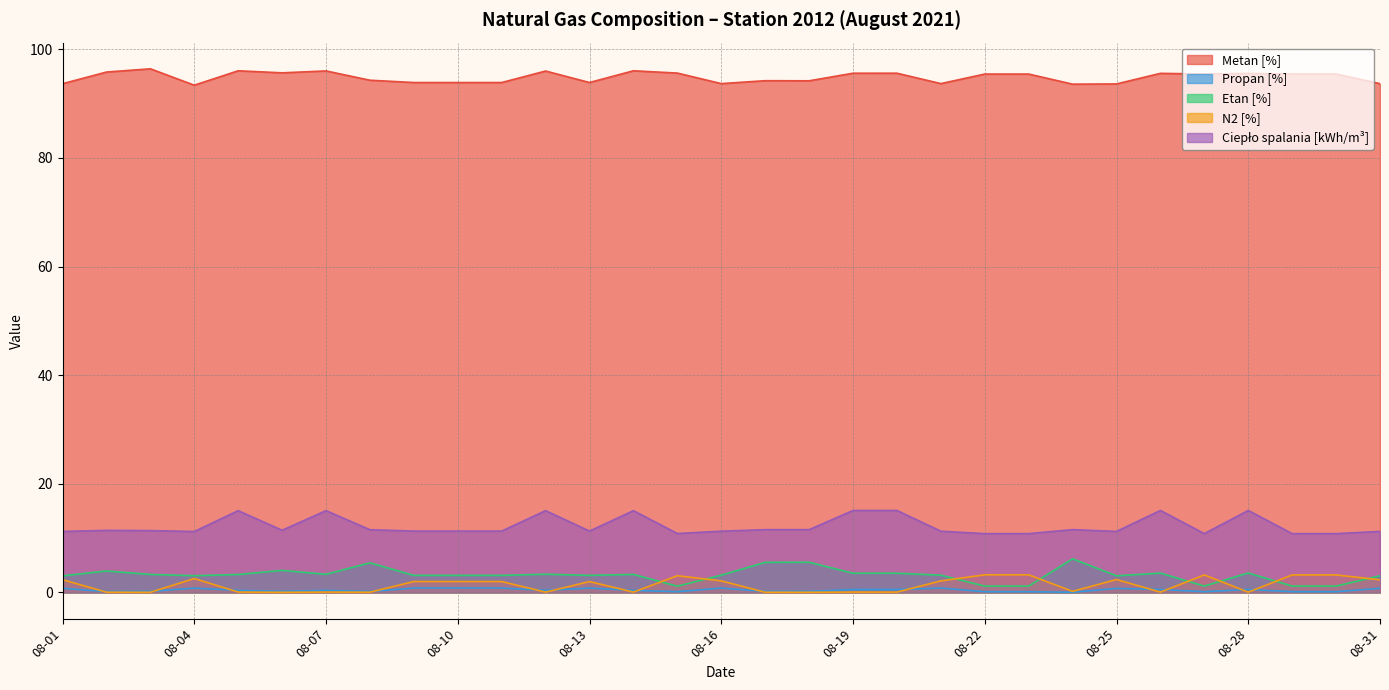

Which category has the lowest value in the N2 [%] series?

08-03